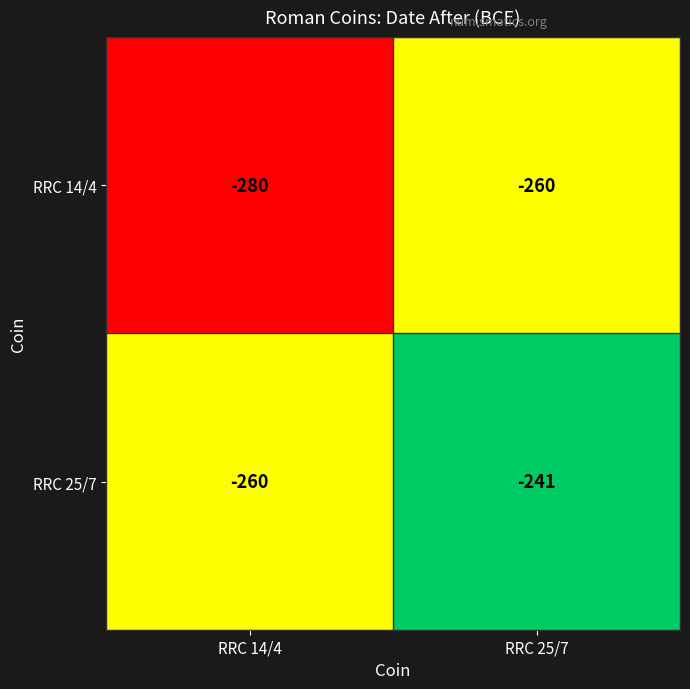

Which series has the largest range (max minus min)?

RRC 14/4